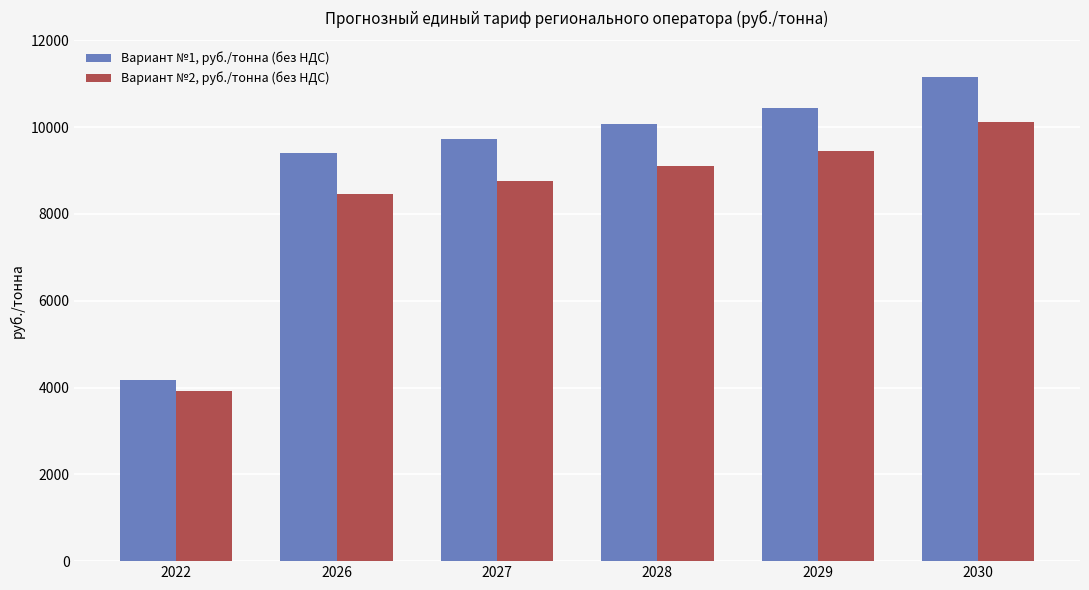

What value does the Вариант №2, руб./тонна (без НДС) series have at 2026?

8450.9